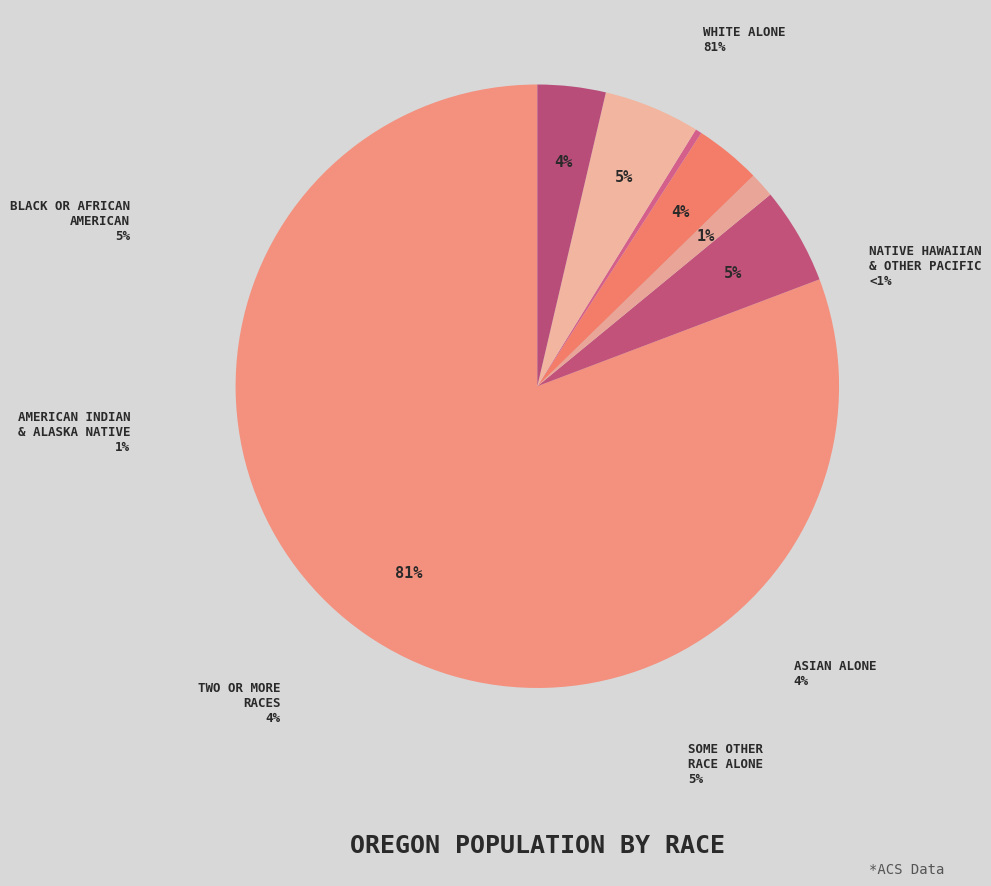

Which category accounts for the majority?

White alone